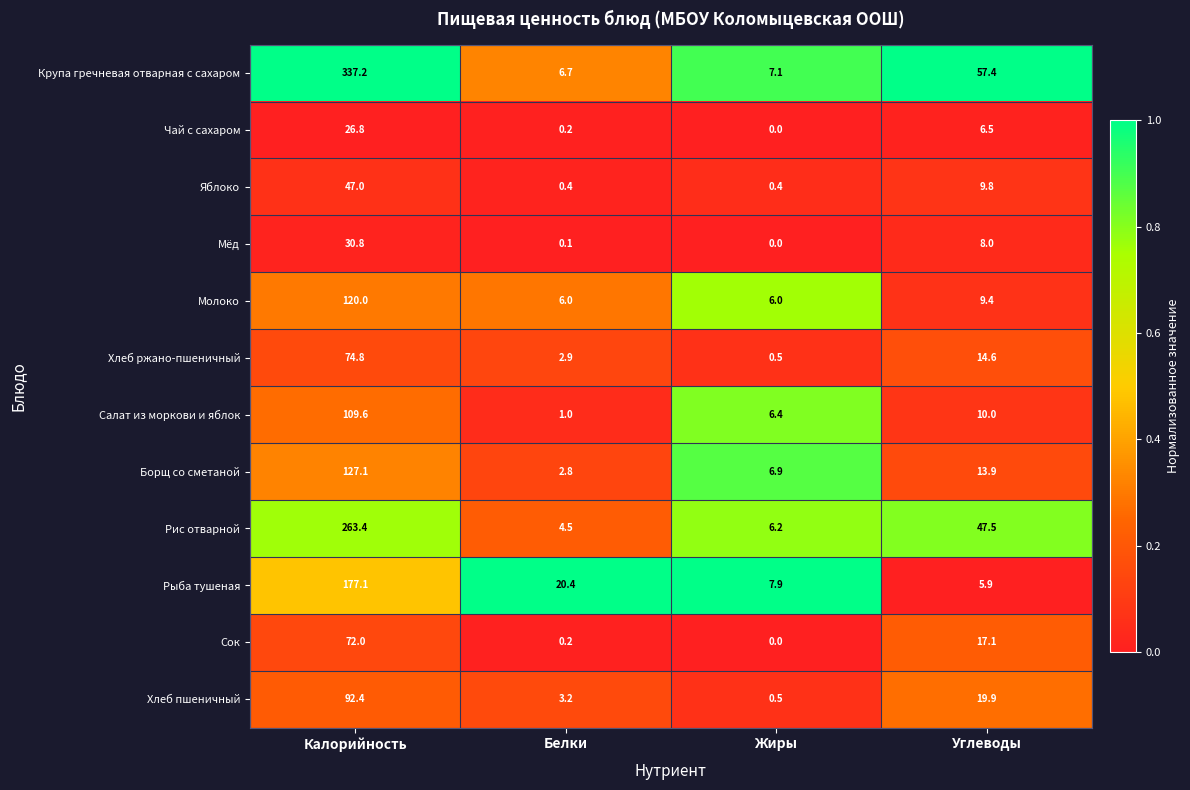

Which series has the largest range (max minus min)?

Крупа гречневая отварная с сахаром